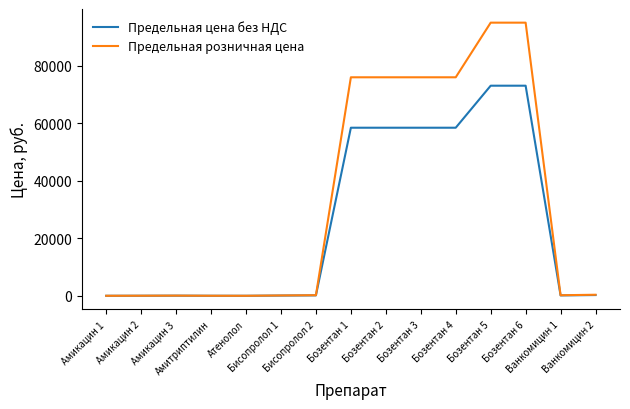

Which series has the largest total across all categories?

Предельная розничная цена